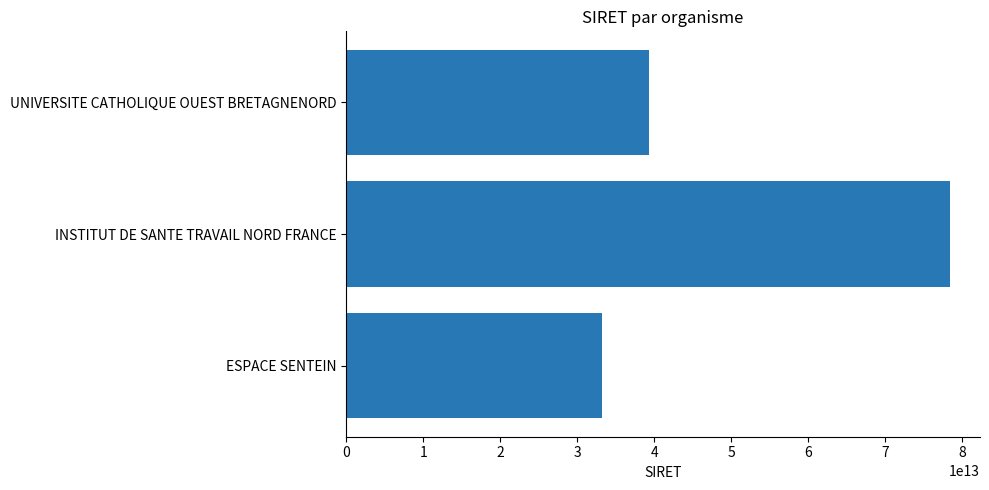

What is the difference between the maximum and minimum values?

45174397000006